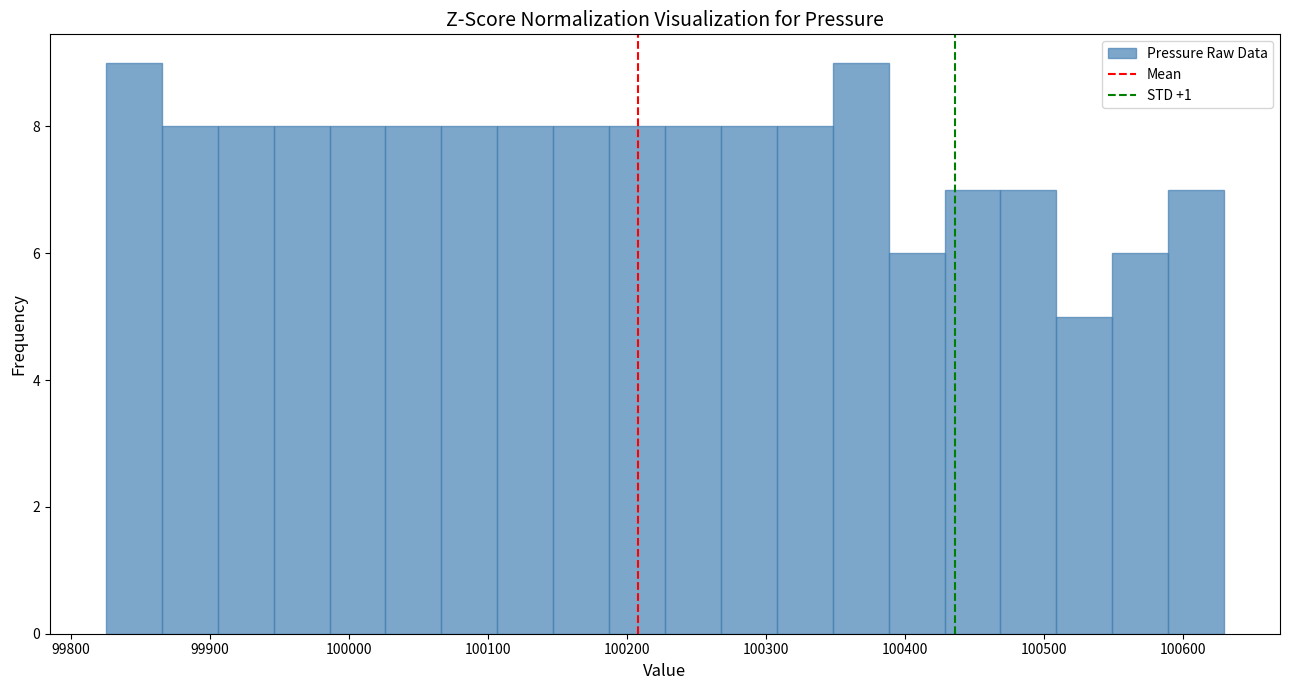

Reading left to right, list every bar in this chart as the range it spans on the x-axis followed by its height. Neither the bar edges nor the heights are printed on the chart, so give them approximately, as read against the axes.

99830 to 99870: 9
99870 to 99910: 8
99910 to 99950: 8
99950 to 99990: 8
99990 to 100030: 8
100030 to 100070: 8
100070 to 100110: 8
100110 to 100150: 8
100150 to 100190: 8
100190 to 100230: 8
100230 to 100270: 8
100270 to 100310: 8
100310 to 100350: 8
100350 to 100390: 9
100390 to 100430: 6
100430 to 100470: 7
100470 to 100510: 7
100510 to 100550: 5
100550 to 100590: 6
100590 to 100630: 7